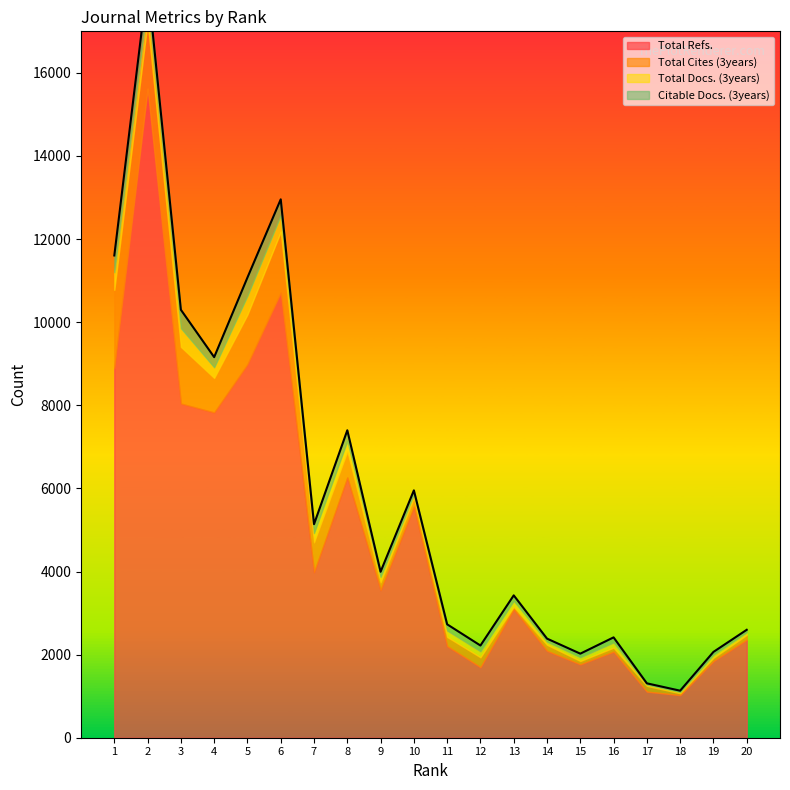

The value of Citable Docs. (3years) at 1 is 156. True or false?

False